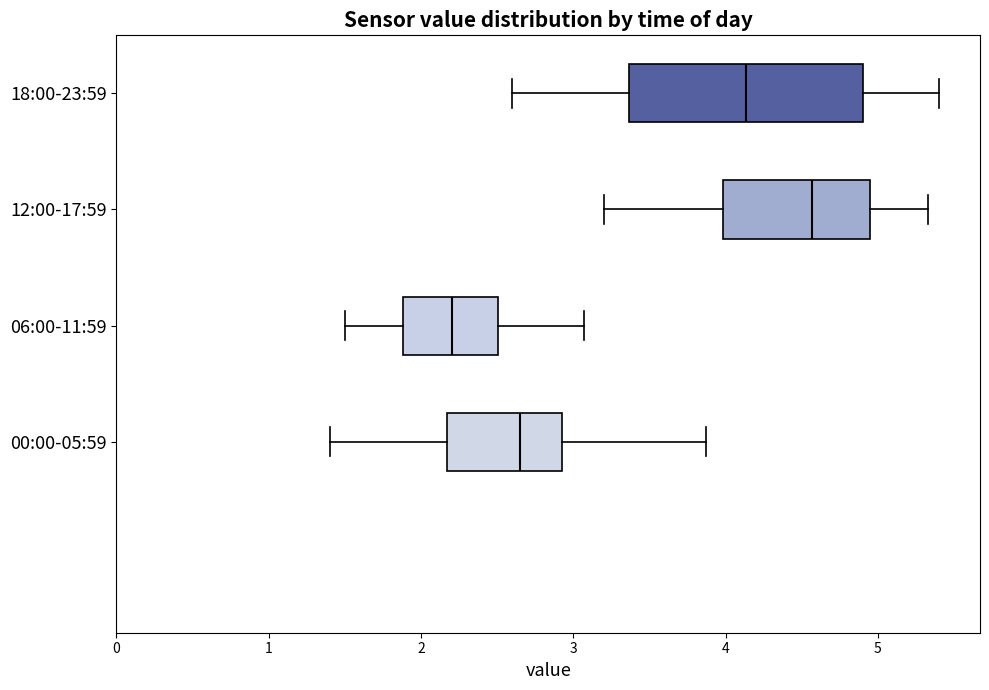

Which box's median line is the furthest to the left?

06:00-11:59